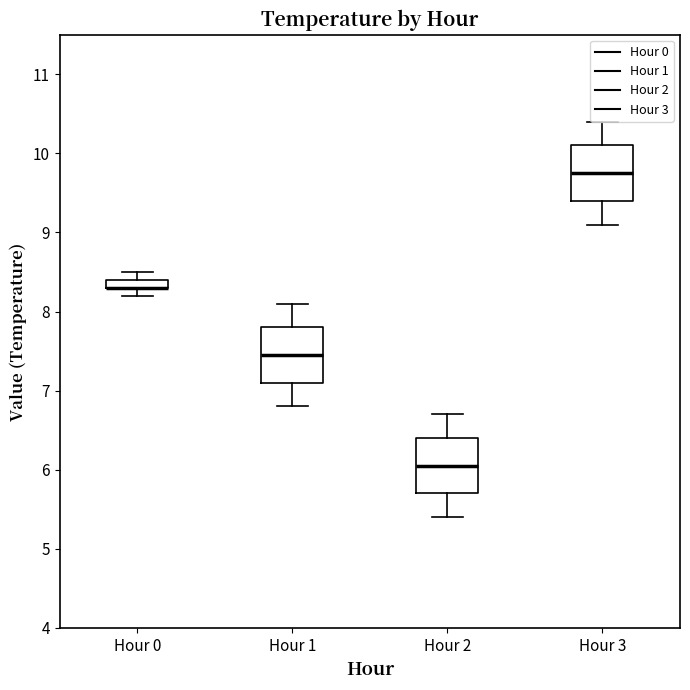

Where does the lower whisker of the box for Hour 1 end on the y-axis? The values are not printed on the chart, so give them approximately, as read against the axis.

6.8